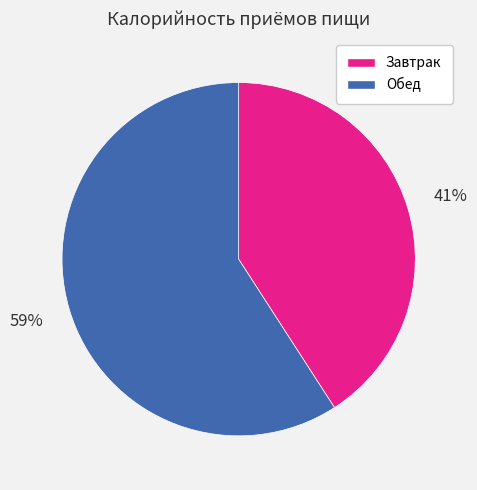

What percentage is the Завтрак slice, to the nearest percent?

41%